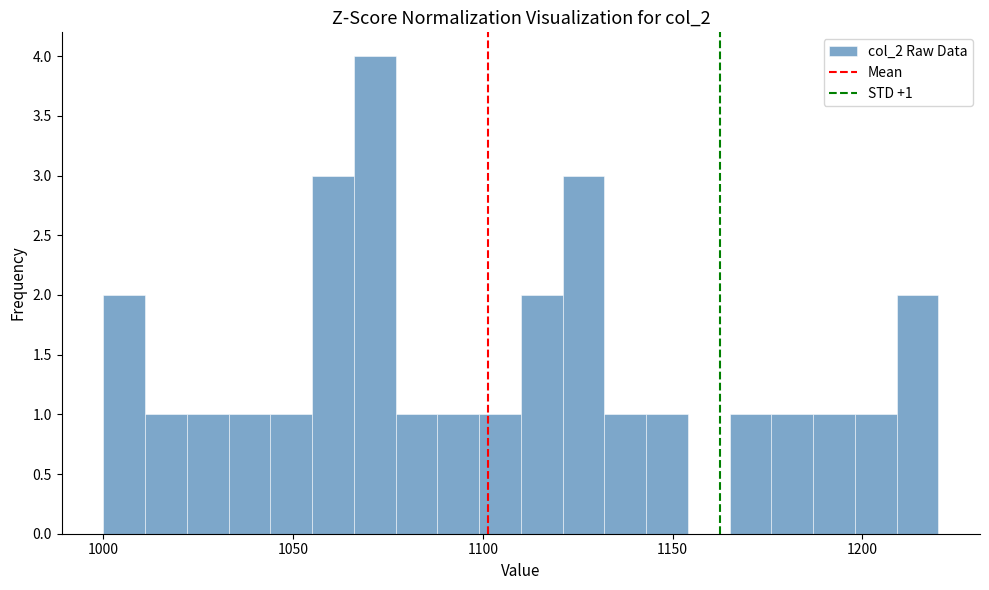

Read against the x-axis, roughly where is the centre of the tallest bar?

1070